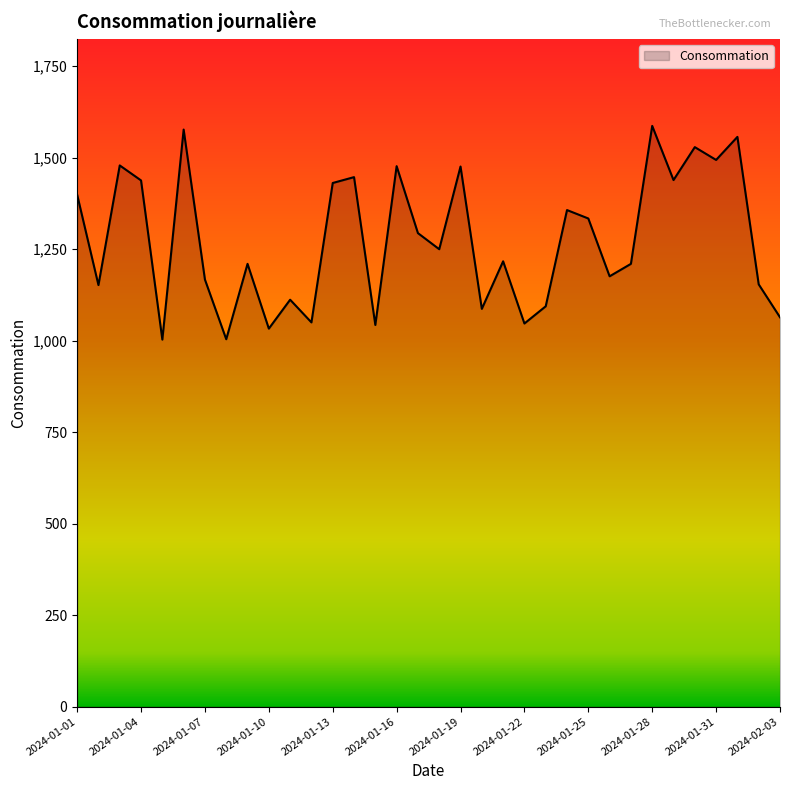

What is the maximum value shown in the chart?

1587